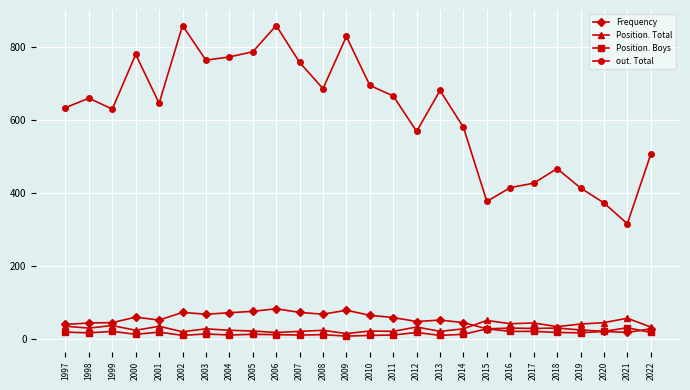

Which series has the largest range (max minus min)?

out. Total